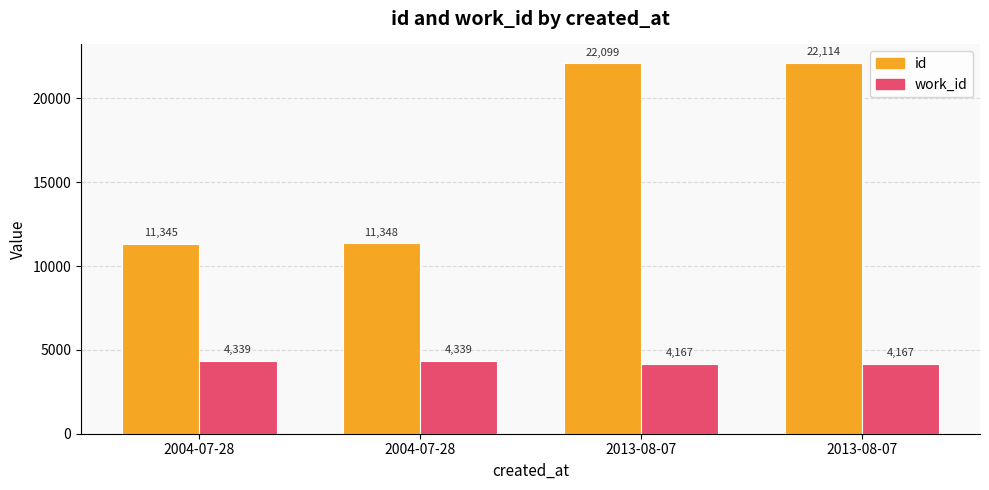

What is the difference between the work_id values at 2004-07-28 and 2013-08-07?

172